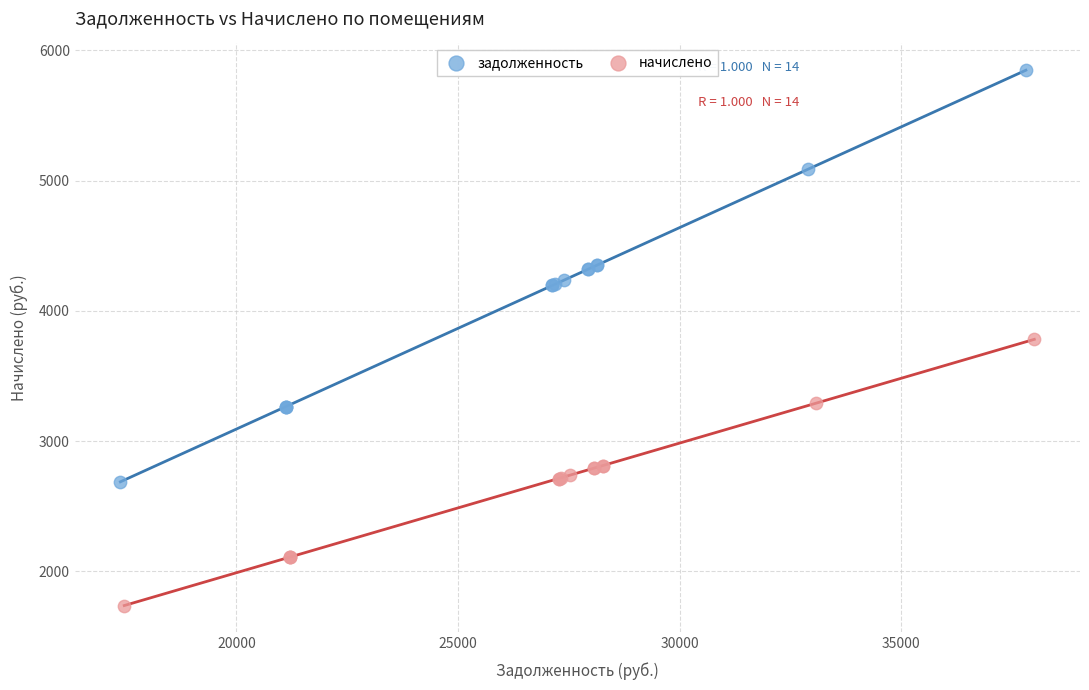

What are all the series names shown in the legend?

задолженность, начислено